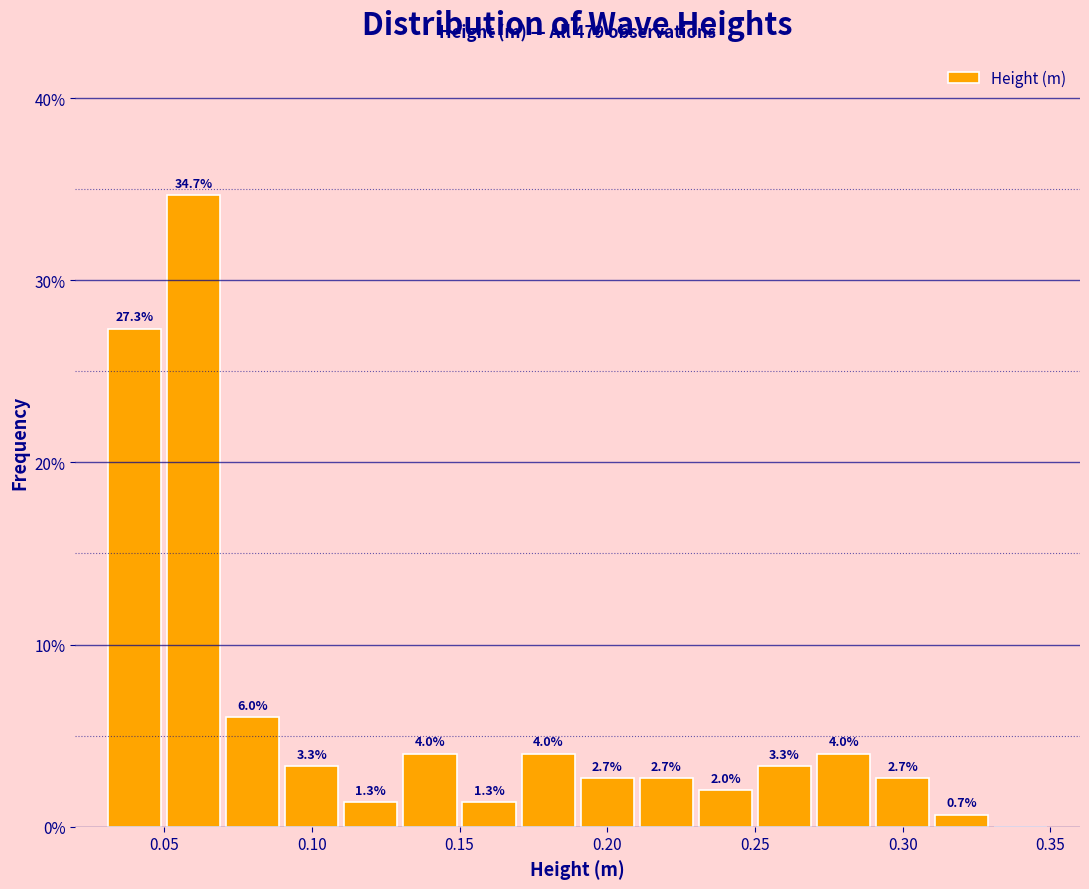

Which range on the x-axis has the tallest bar?

0.05 to 0.07